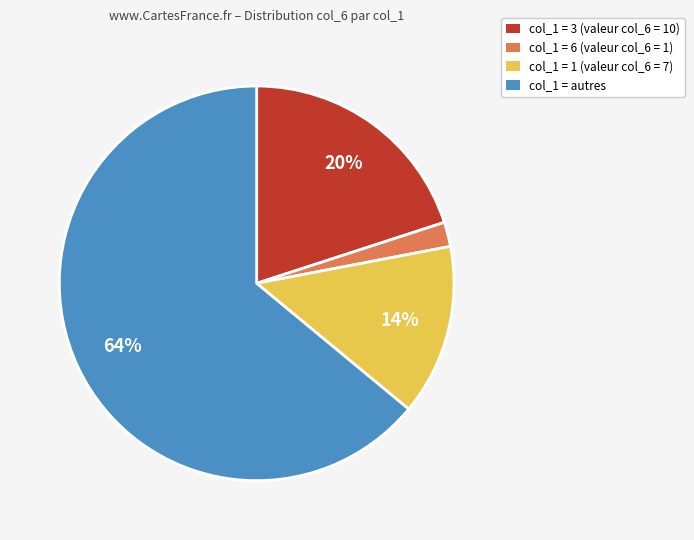

To the nearest percent, what is the average slice percentage?

25%